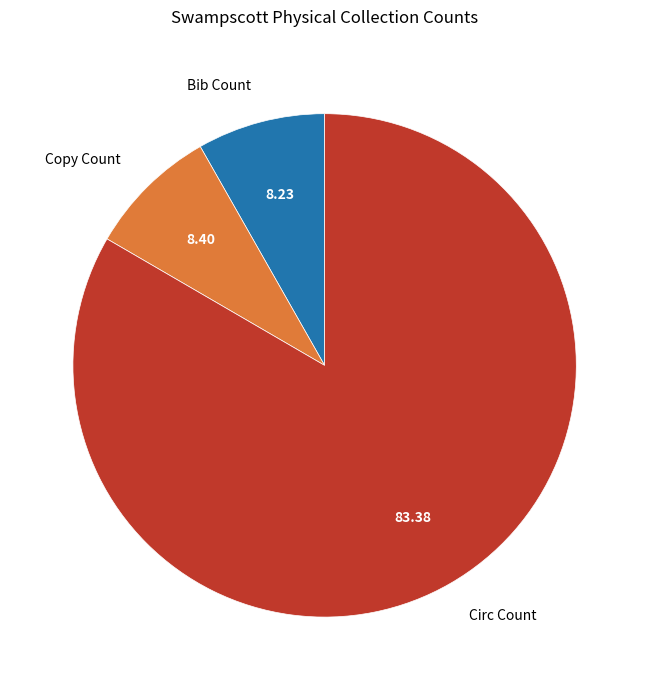

Which slice is the largest?

Circ Count